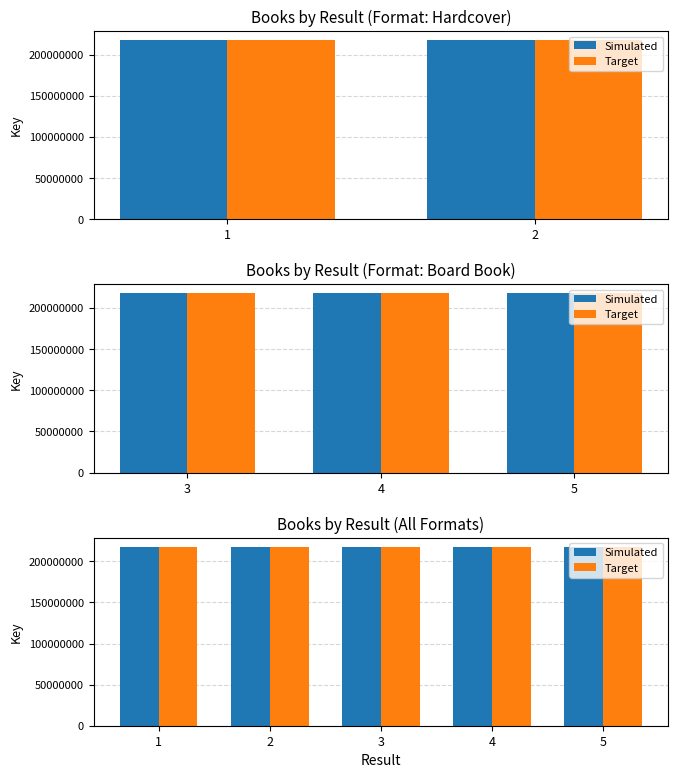

What is the greatest value displayed?

217891317